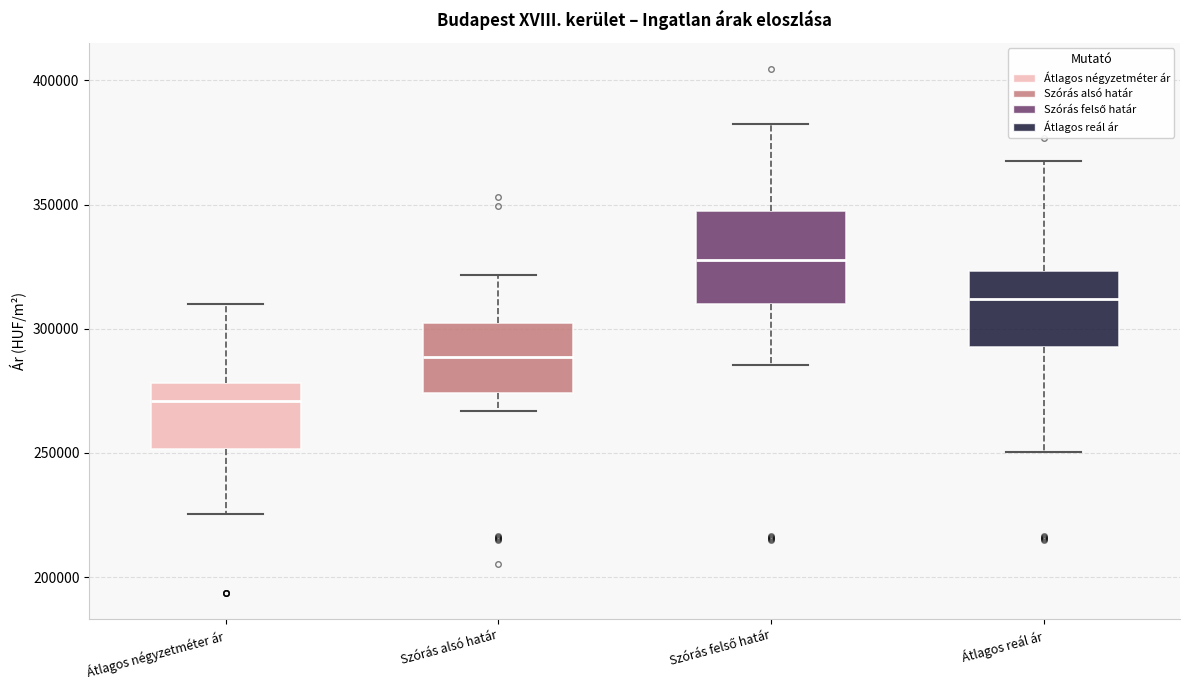

Reading left to right, transcribe this box plot: for each box, give where its median line is, the range the box spans, and where its two whiskers end, as read against the y-axis. The values are not printed on the chart, so give them approximately, as read against the axis.

Átlagos négyzetméter ár: median 270000, box 250000 to 280000, whiskers 225000 to 310000
Szórás alsó határ: median 290000, box 275000 to 300000, whiskers 265000 to 320000
Szórás felső határ: median 330000, box 310000 to 345000, whiskers 285000 to 380000
Átlagos reál ár: median 310000, box 295000 to 325000, whiskers 250000 to 370000